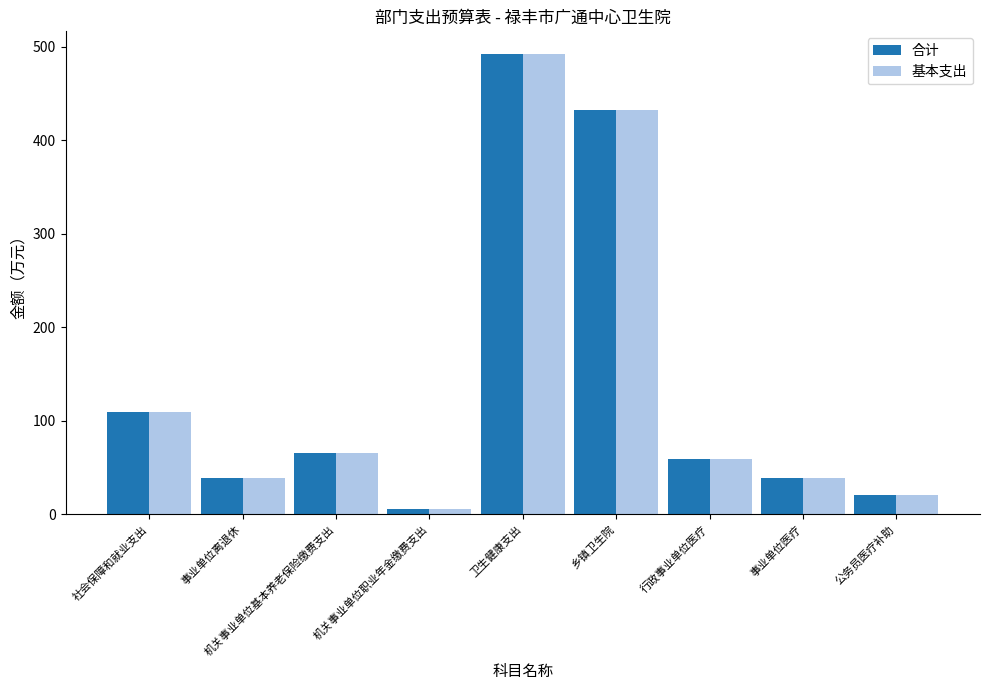

What is the value of the 基本支出 bar at the 1st from the left?

109.3